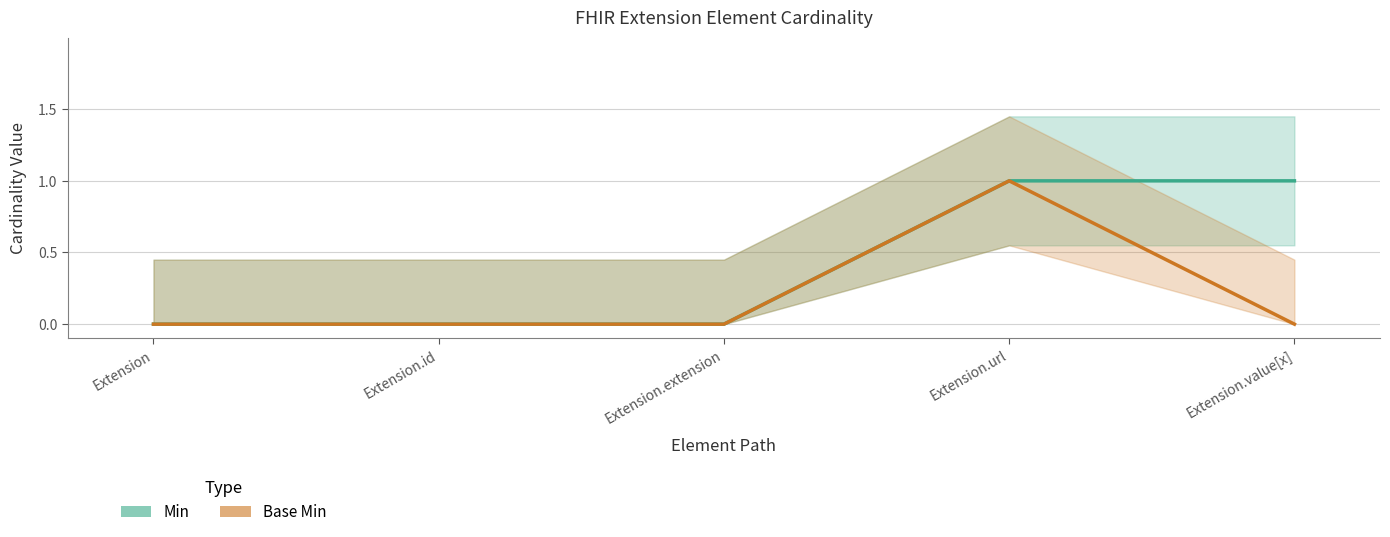

At which label is Base Min closest to 0?

Extension